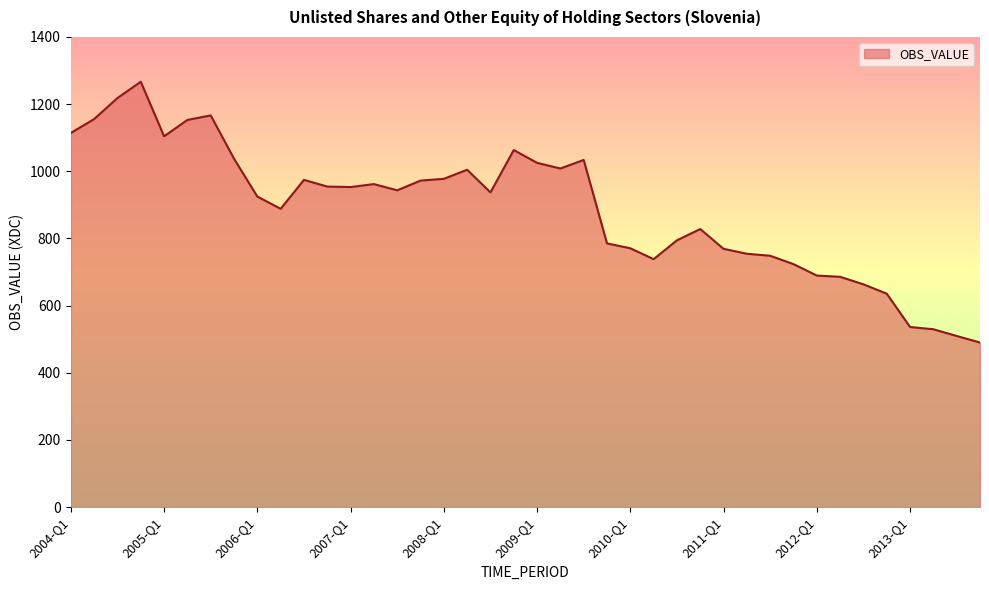

What is the minimum value shown in the chart?

490.2